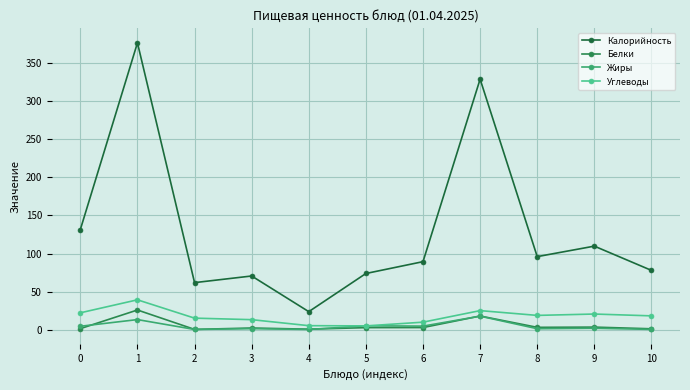

Which category has the highest value in the Углеводы series?

1